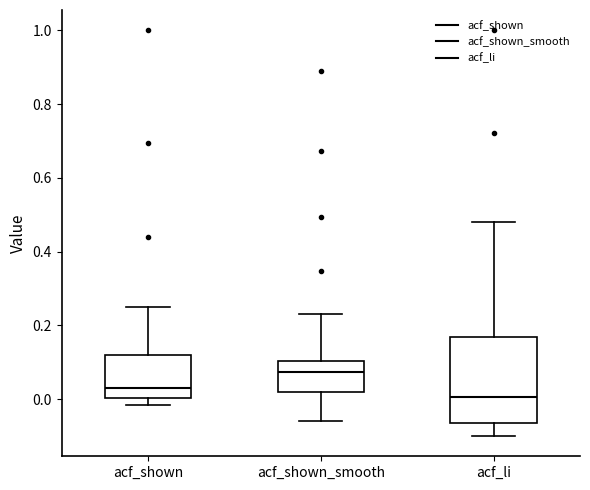

Where is the upper edge of the box for acf_shown on the y-axis? The values are not printed on the chart, so give them approximately, as read against the axis.

0.12